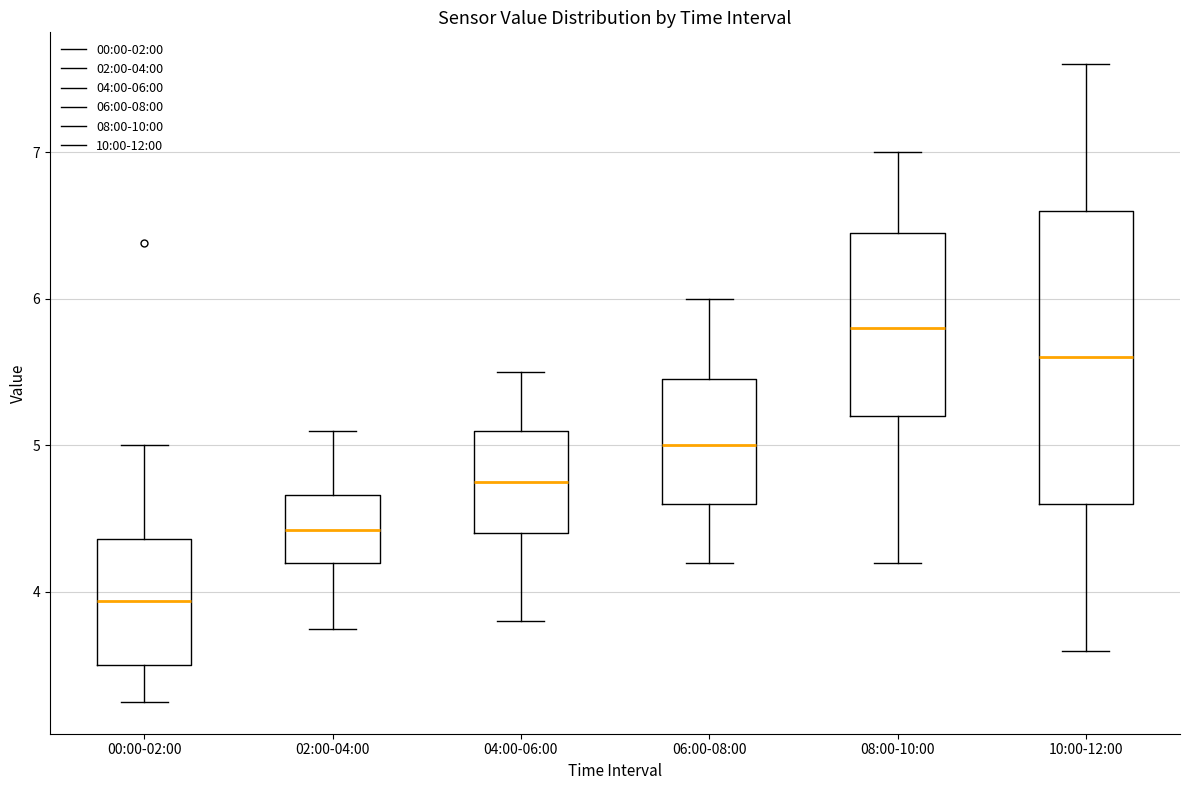

Which box has the lowest median line?

00:00-02:00